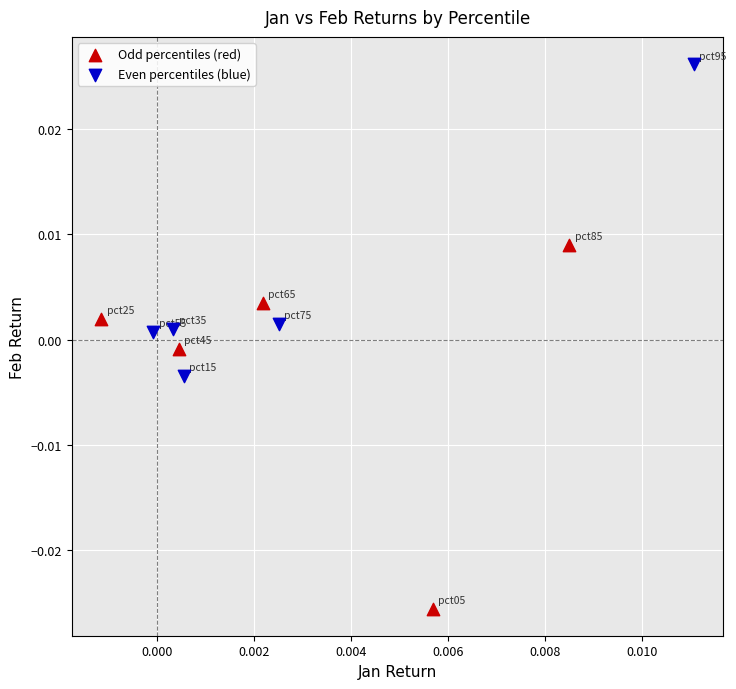

Which series has the widest spread of Y values?

Odd percentiles (red)